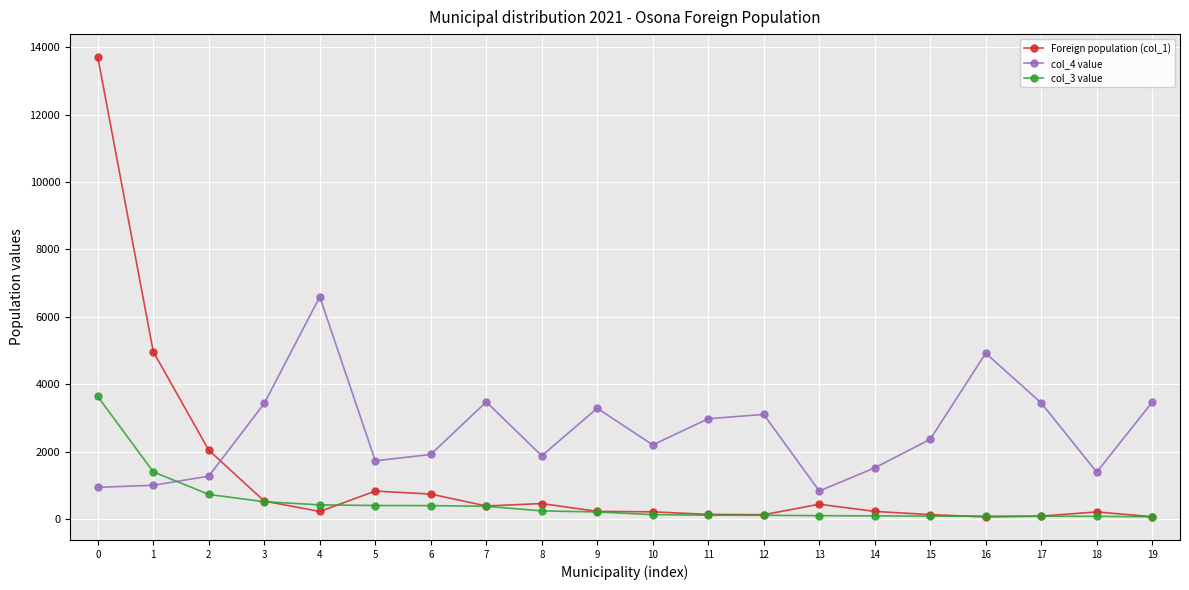

The value of Foreign population (col_1) at 3 is 536. True or false?

True